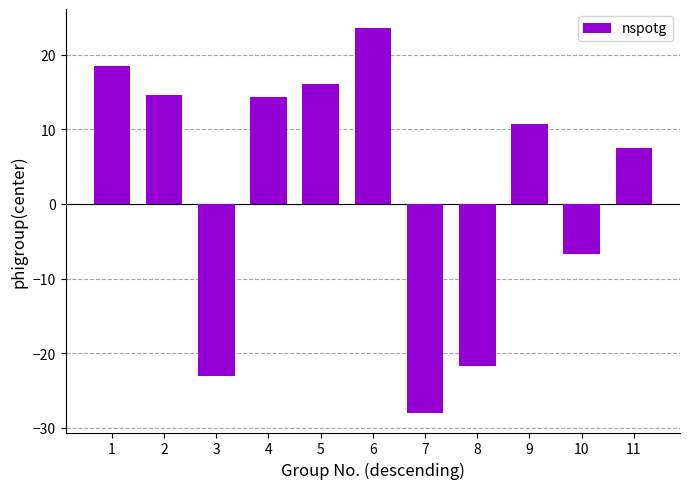

True or false: the data shows -28.0 at 7.

True